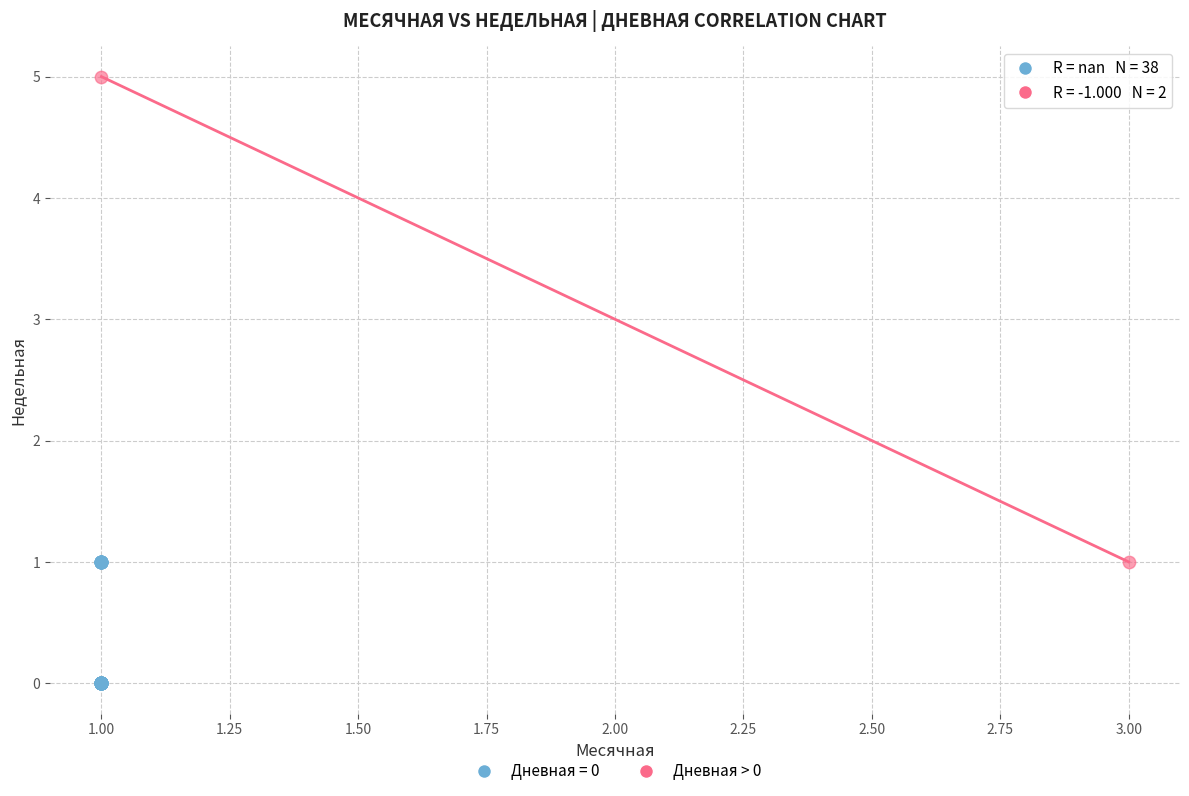

What are all the series names shown in the legend?

Дневная = 0, Дневная > 0